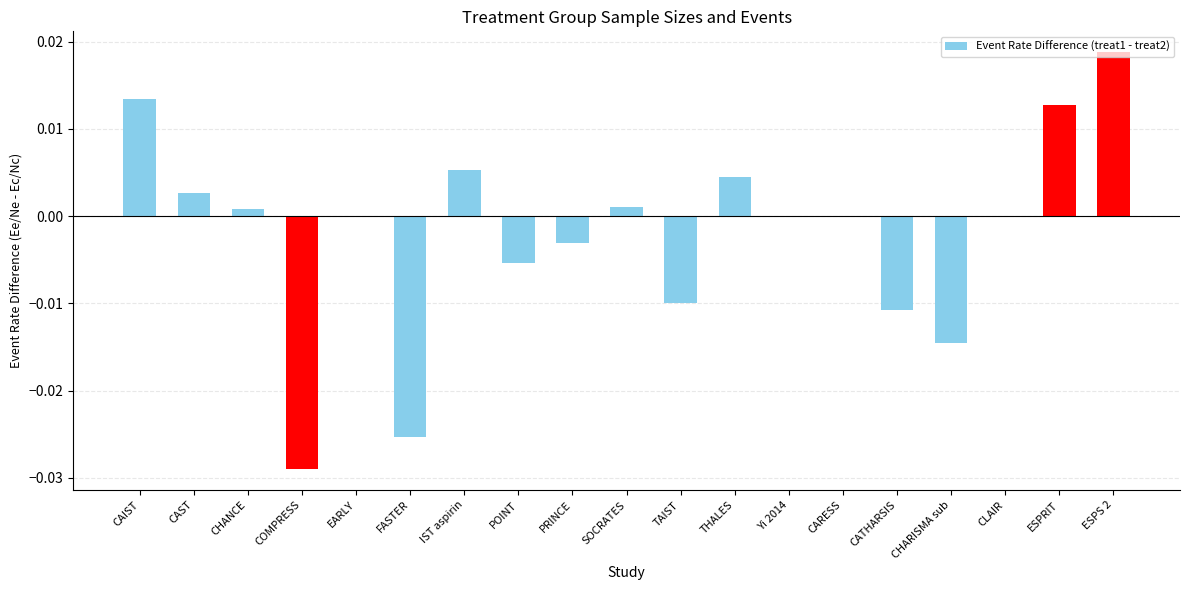

At which category does the chart reach its peak across all series?

ESPS 2